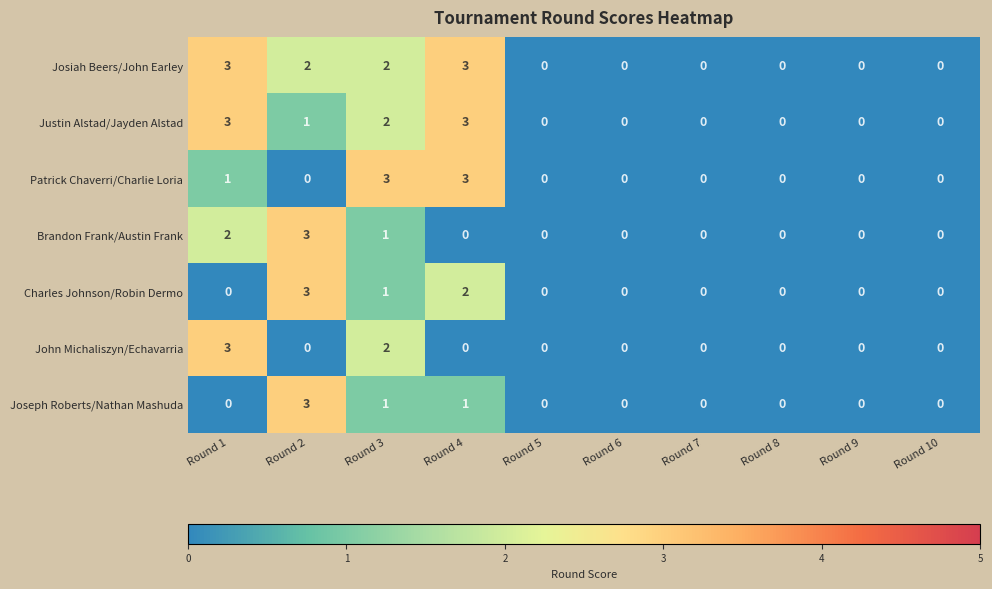

What is the sum of all Justin Alstad/Jayden Alstad values?

9